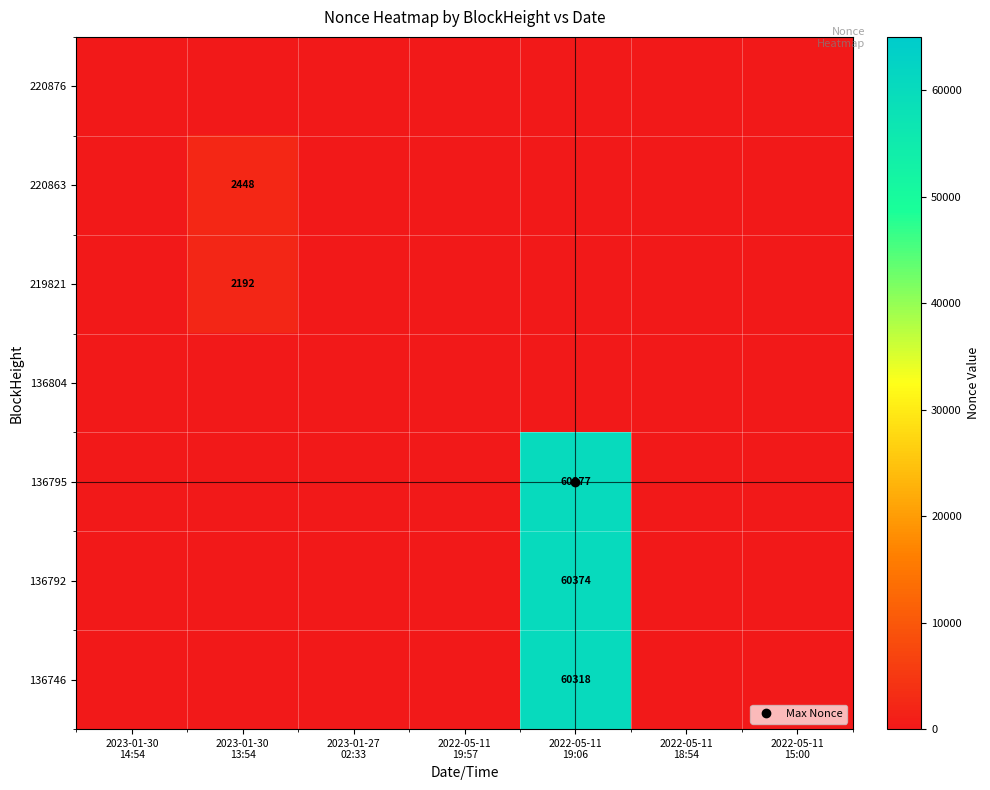

How many data points does each series have?

7